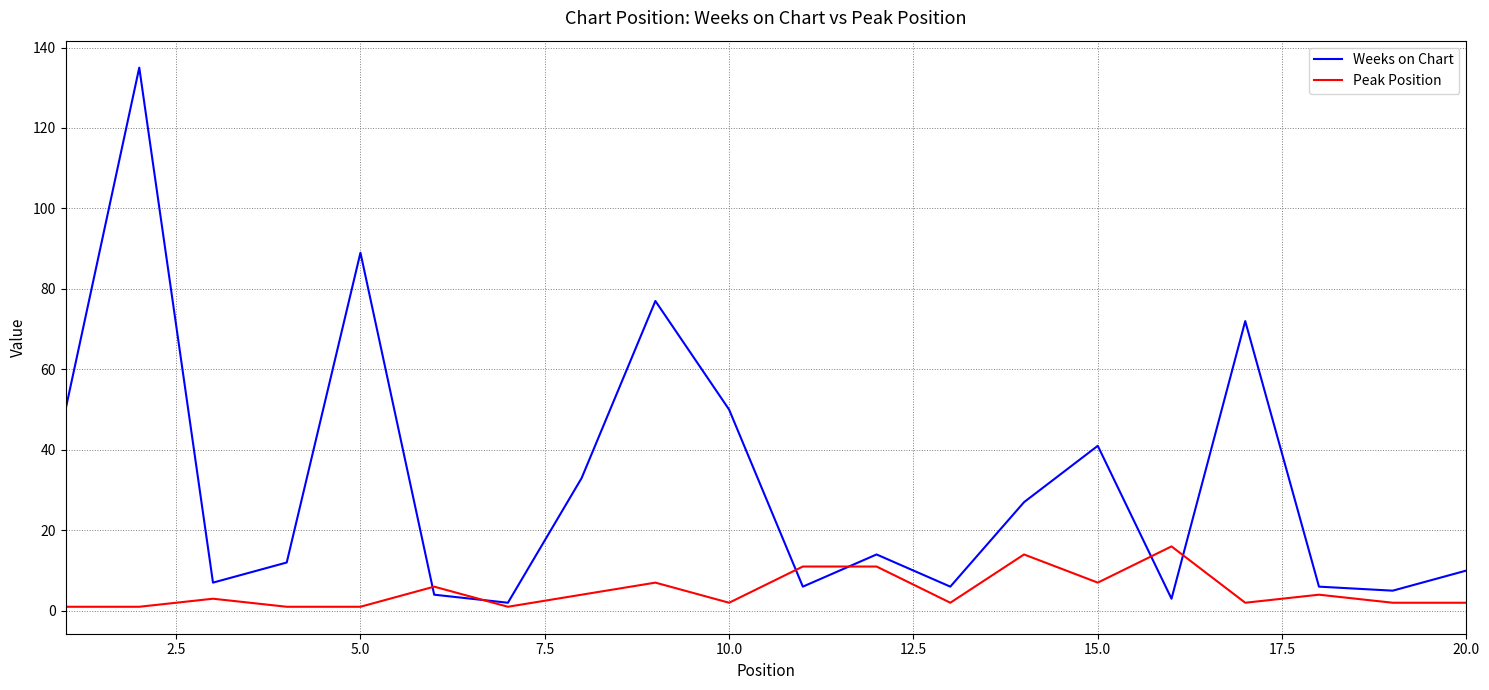

Which series has the largest total across all categories?

Weeks on Chart